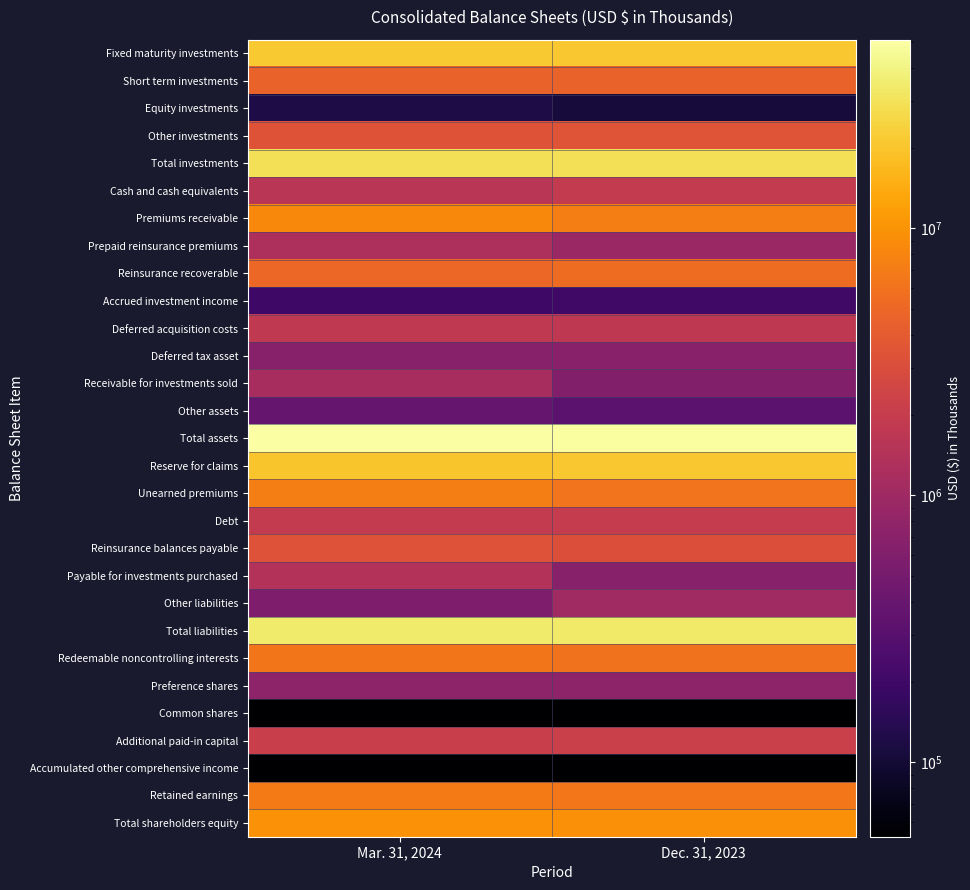

Reading left to right, list all the values displayed in this chart.

Fixed maturity investments: Mar. 31, 2024=21309460	Dec. 31, 2023=20877108
Short term investments: Mar. 31, 2024=4639165	Dec. 31, 2023=4604079
Equity investments: Mar. 31, 2024=119992	Dec. 31, 2023=106766
Other investments: Mar. 31, 2024=3468281	Dec. 31, 2023=3515566
Total investments: Mar. 31, 2024=29636582	Dec. 31, 2023=29216143
Cash and cash equivalents: Mar. 31, 2024=1606739	Dec. 31, 2023=1877518
Premiums receivable: Mar. 31, 2024=8431335	Dec. 31, 2023=7280682
Prepaid reinsurance premiums: Mar. 31, 2024=1282860	Dec. 31, 2023=924777
Reinsurance recoverable: Mar. 31, 2024=4993680	Dec. 31, 2023=5344286
Accrued investment income: Mar. 31, 2024=196893	Dec. 31, 2023=205713
Deferred acquisition costs: Mar. 31, 2024=1822163	Dec. 31, 2023=1751437
Deferred tax asset: Mar. 31, 2024=669635	Dec. 31, 2023=685040
Receivable for investments sold: Mar. 31, 2024=1168305	Dec. 31, 2023=622197
Other assets: Mar. 31, 2024=377268	Dec. 31, 2023=323960
Total assets: Mar. 31, 2024=50944334	Dec. 31, 2023=49007105
Reserve for claims: Mar. 31, 2024=20369610	Dec. 31, 2023=20486869
Unearned premiums: Mar. 31, 2024=7247615	Dec. 31, 2023=6136135
Debt: Mar. 31, 2024=1884411	Dec. 31, 2023=1958655
Reinsurance balances payable: Mar. 31, 2024=3353834	Dec. 31, 2023=3186174
Payable for investments purchased: Mar. 31, 2024=1427932	Dec. 31, 2023=661611
Other liabilities: Mar. 31, 2024=570164	Dec. 31, 2023=1021872
Total liabilities: Mar. 31, 2024=34853566	Dec. 31, 2023=33451316
Redeemable noncontrolling interests: Mar. 31, 2024=6297983	Dec. 31, 2023=6100831
Preference shares: Mar. 31, 2024=750000	Dec. 31, 2023=750000
Common shares: Mar. 31, 2024=52908	Dec. 31, 2023=52694
Additional paid-in capital: Mar. 31, 2024=2137343	Dec. 31, 2023=2144459
Accumulated other comprehensive income: Mar. 31, 2024=1	Dec. 31, 2023=1
Retained earnings: Mar. 31, 2024=6866312	Dec. 31, 2023=6522016
Total shareholders equity: Mar. 31, 2024=9792785	Dec. 31, 2023=9454958